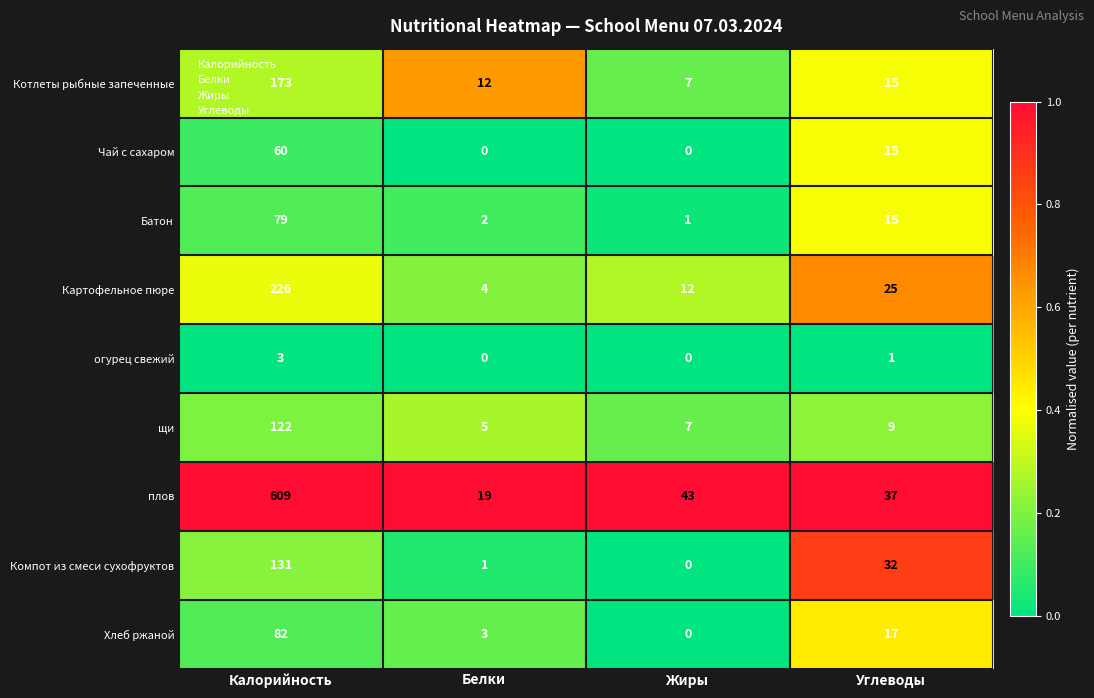

List the series in order of their peak value, lowest first.

огурец свежий, Чай с сахаром, Батон, Хлеб ржаной, щи, Компот из смеси сухофруктов, Котлеты рыбные запеченные, Картофельное пюре, плов